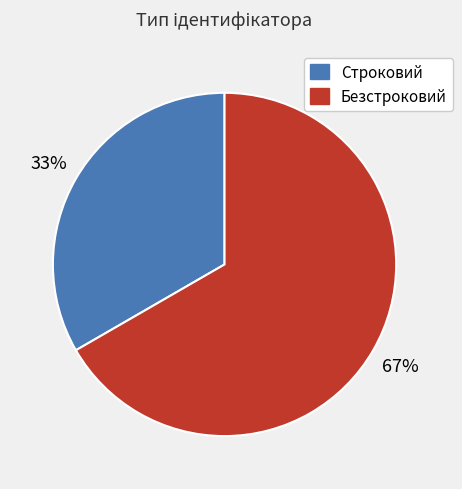

Is the sum of Строковий and Безстроковий greater than half?

Yes